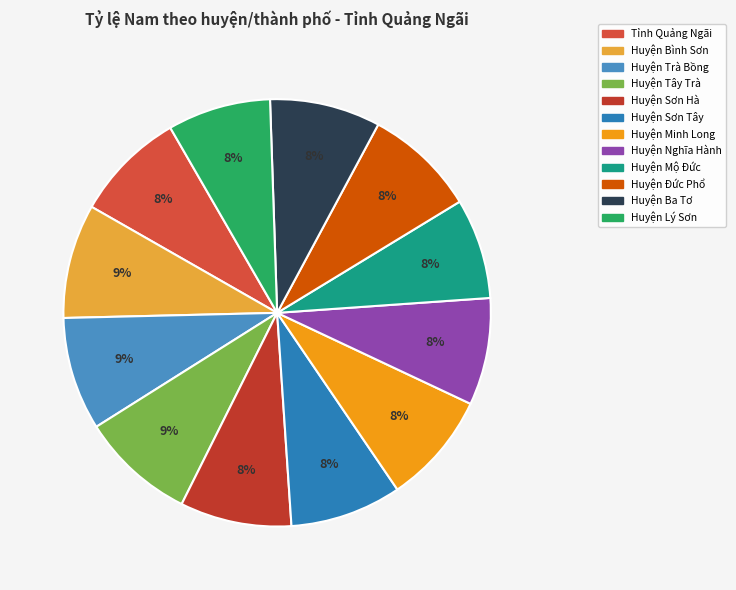

To the nearest percent, what is the difference between the Tỉnh Quảng Ngãi and Huyện Lý Sơn slice percentages?

1%